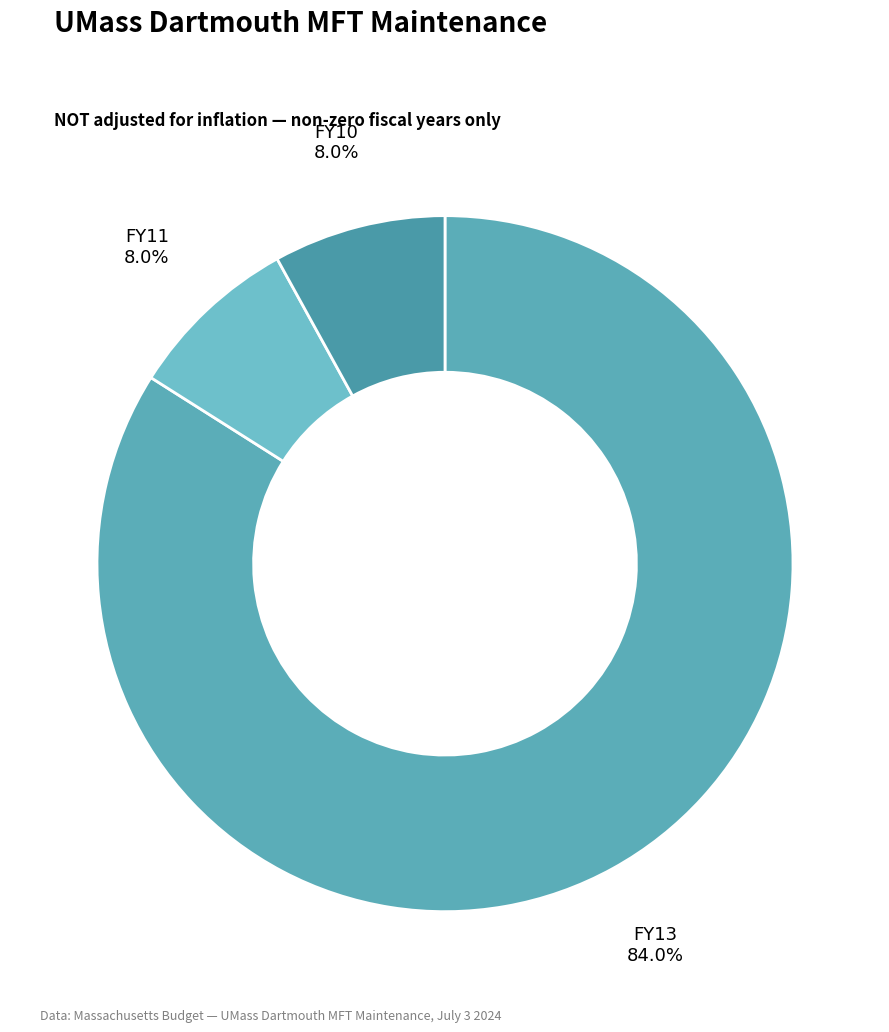

Combined, do FY10 and FY13 account for over 50%?

Yes